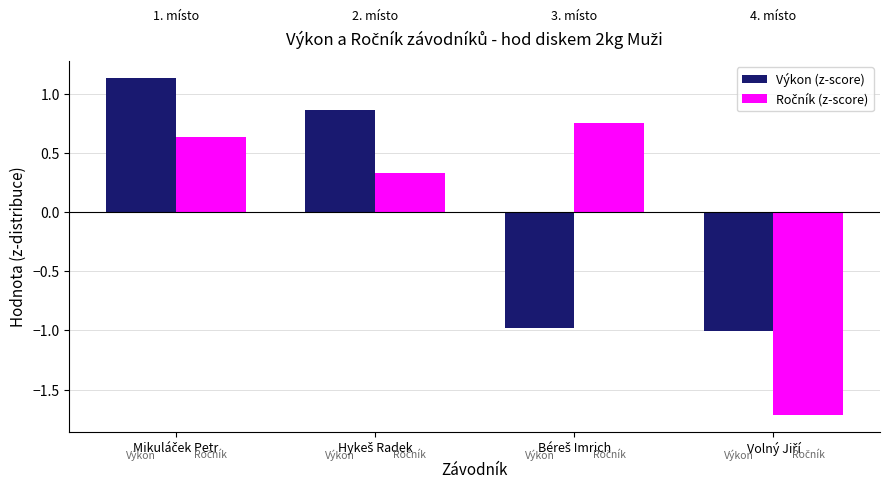

What is the lowest value of the Výkon (z-score) series?

-1.0